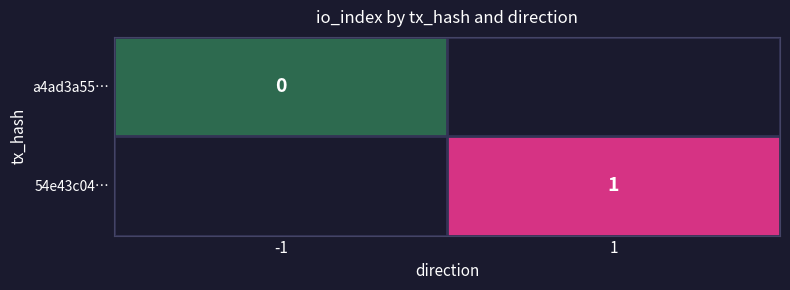

The 54e43c04… series shows 1.0 at 1. True or false?

True